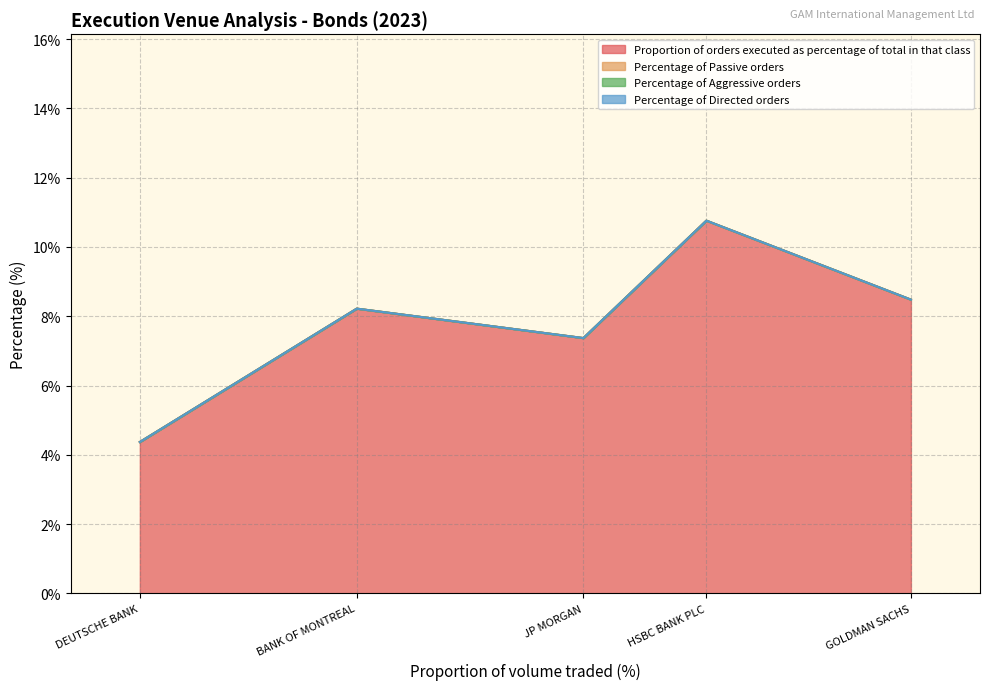

True or false: Proportion of orders executed as percentage of total in that class has a value of 7.4 at JP MORGAN.

True